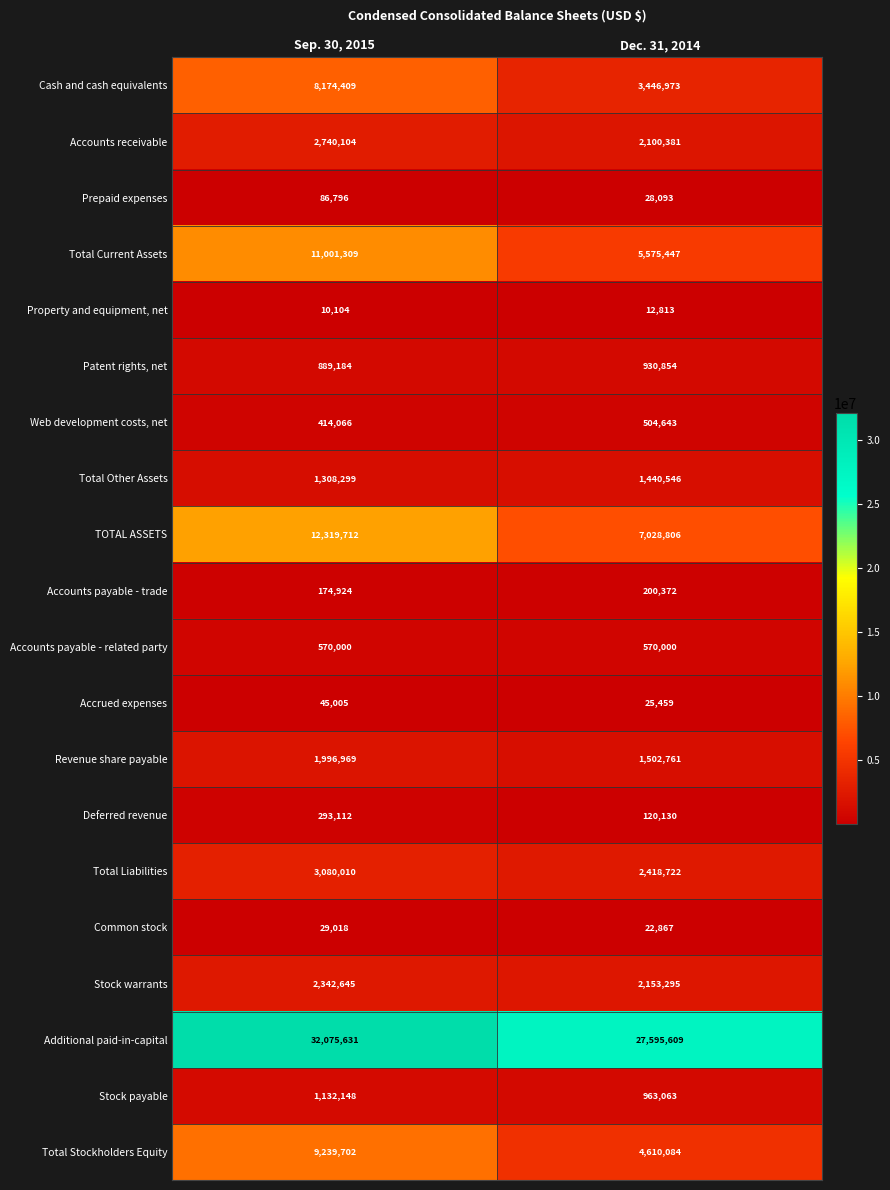

What is the sum of the Revenue share payable values at Dec. 31, 2014 and Sep. 30, 2015?

3499730